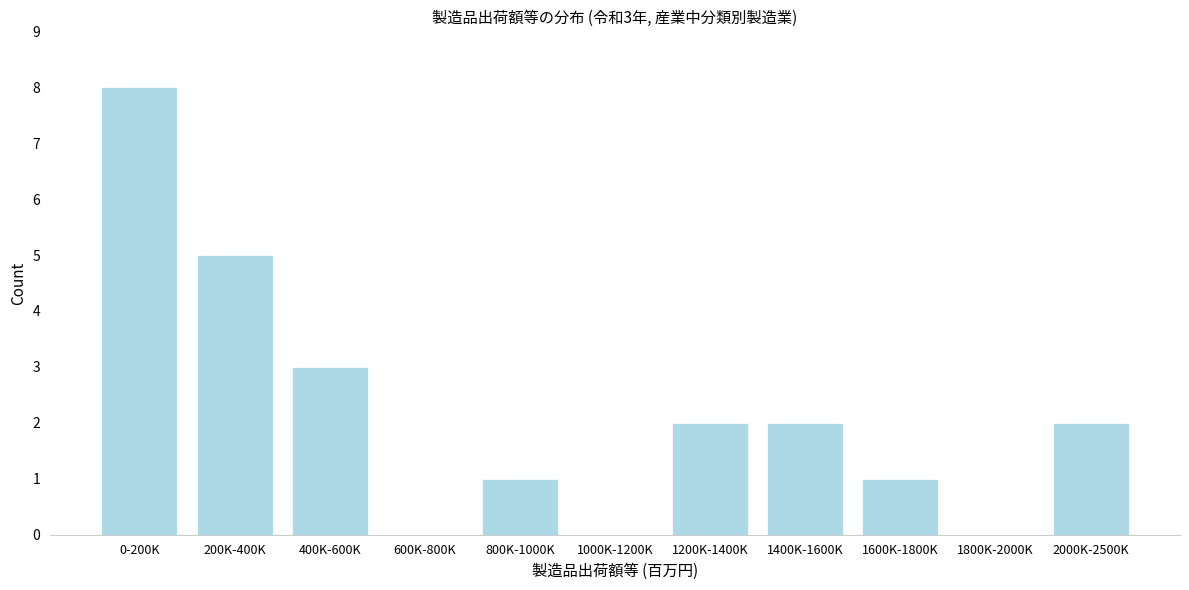

Reading left to right, extract all data points from this chart.

0-200K=8	200K-400K=5	400K-600K=3	600K-800K=0	800K-1000K=1	1000K-1200K=0	1200K-1400K=2	1400K-1600K=2	1600K-1800K=1	1800K-2000K=0	2000K-2500K=2